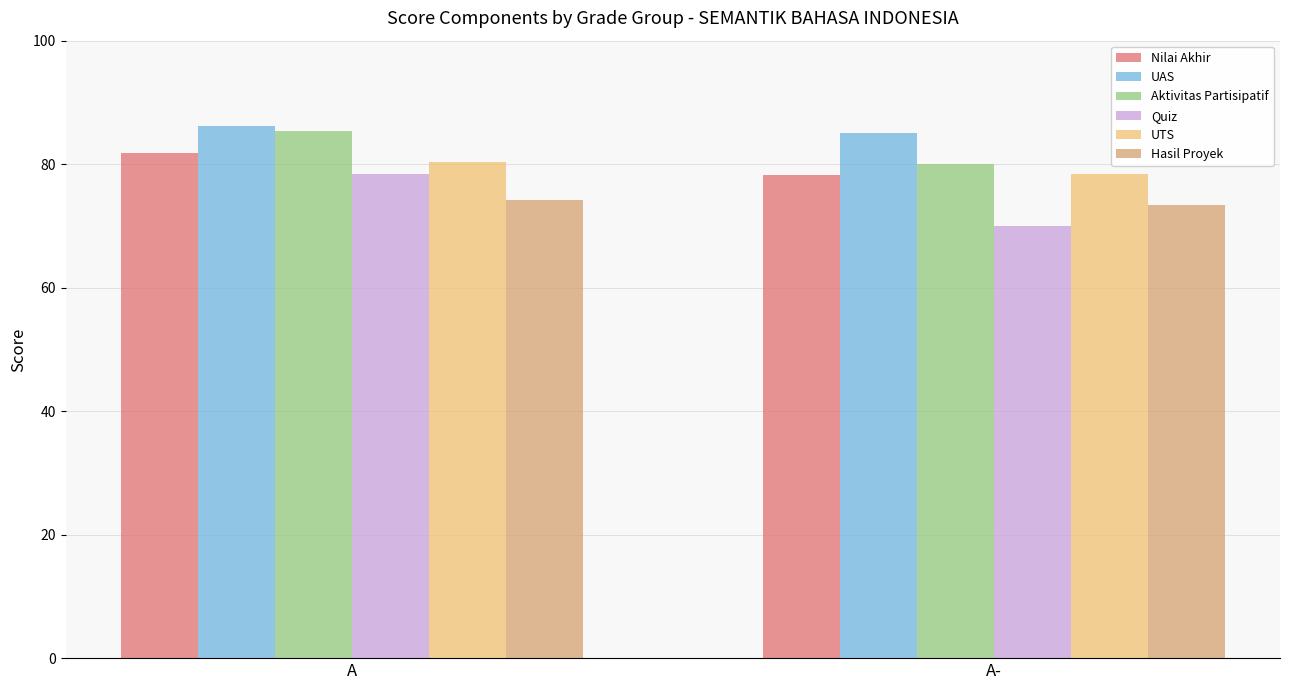

Which category has the lowest value across all series?

A-